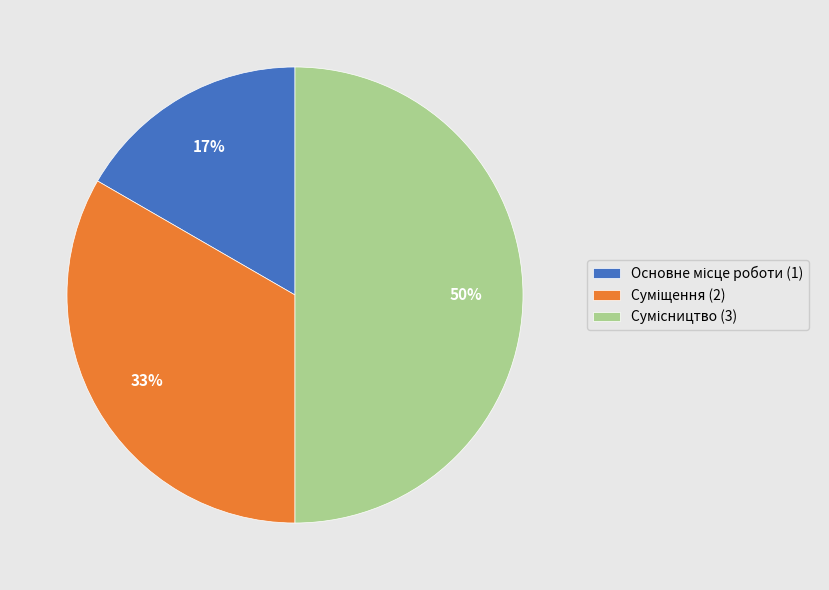

To the nearest percent, what is the difference between the largest and smallest slice percentages?

33%